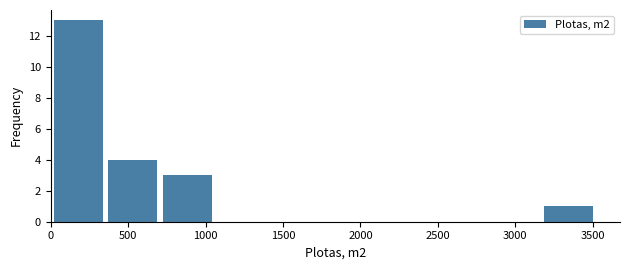

Reading left to right, transcribe this chart: for each bar, give the range it covers on the x-axis and its height. Neither the bar edges nor the heights are printed on the chart, so give them approximately, as read against the axes.

0 to 350: 13
350 to 700: 4
700 to 1050: 3
1050 to 1400: 0
1400 to 1750: 0
1750 to 2100: 0
2100 to 2450: 0
2450 to 2800: 0
2800 to 3150: 0
3150 to 3500: 1